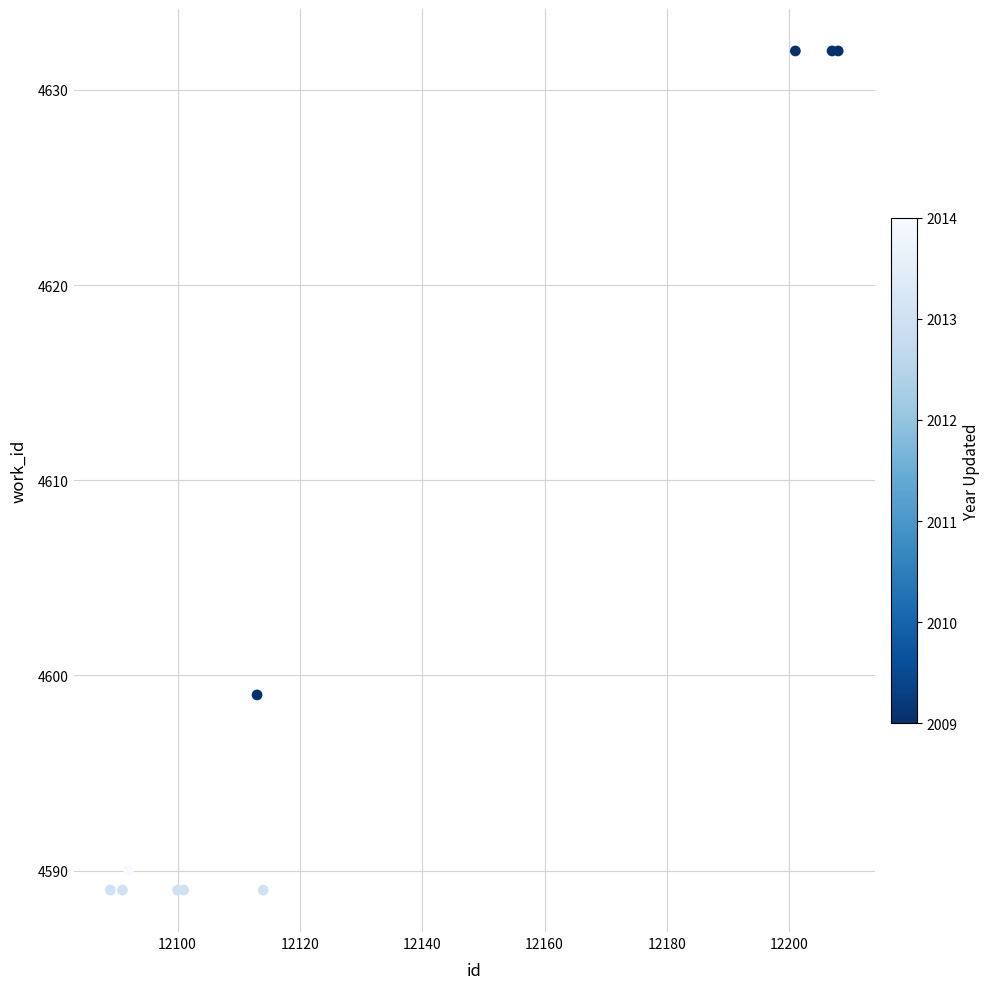

What Y value in the scatter plot is closest to 4610?

4599